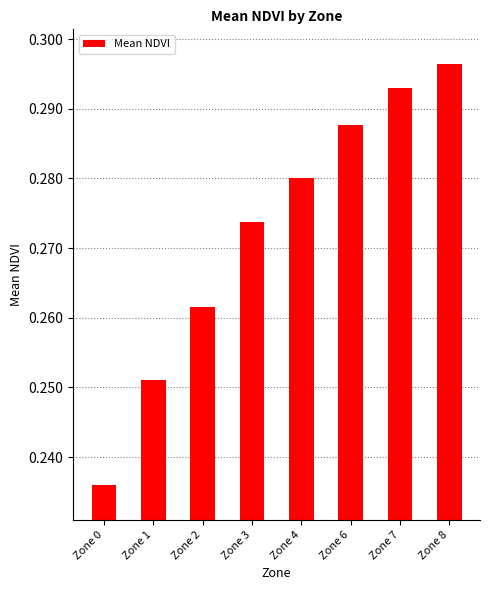

Which category has the lowest value across all series?

Zone 0